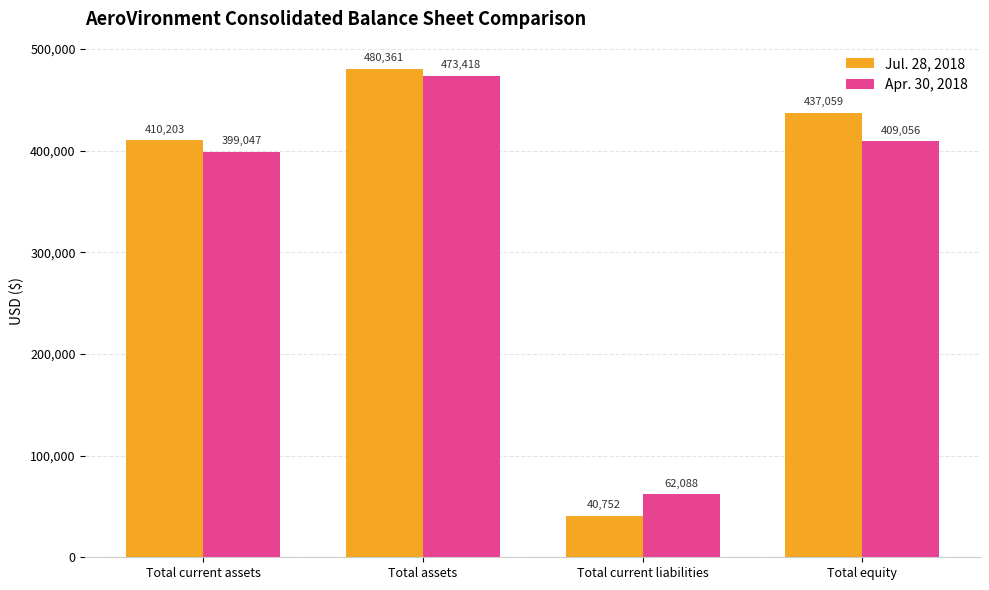

What is the total value across all series at Total equity?

846115